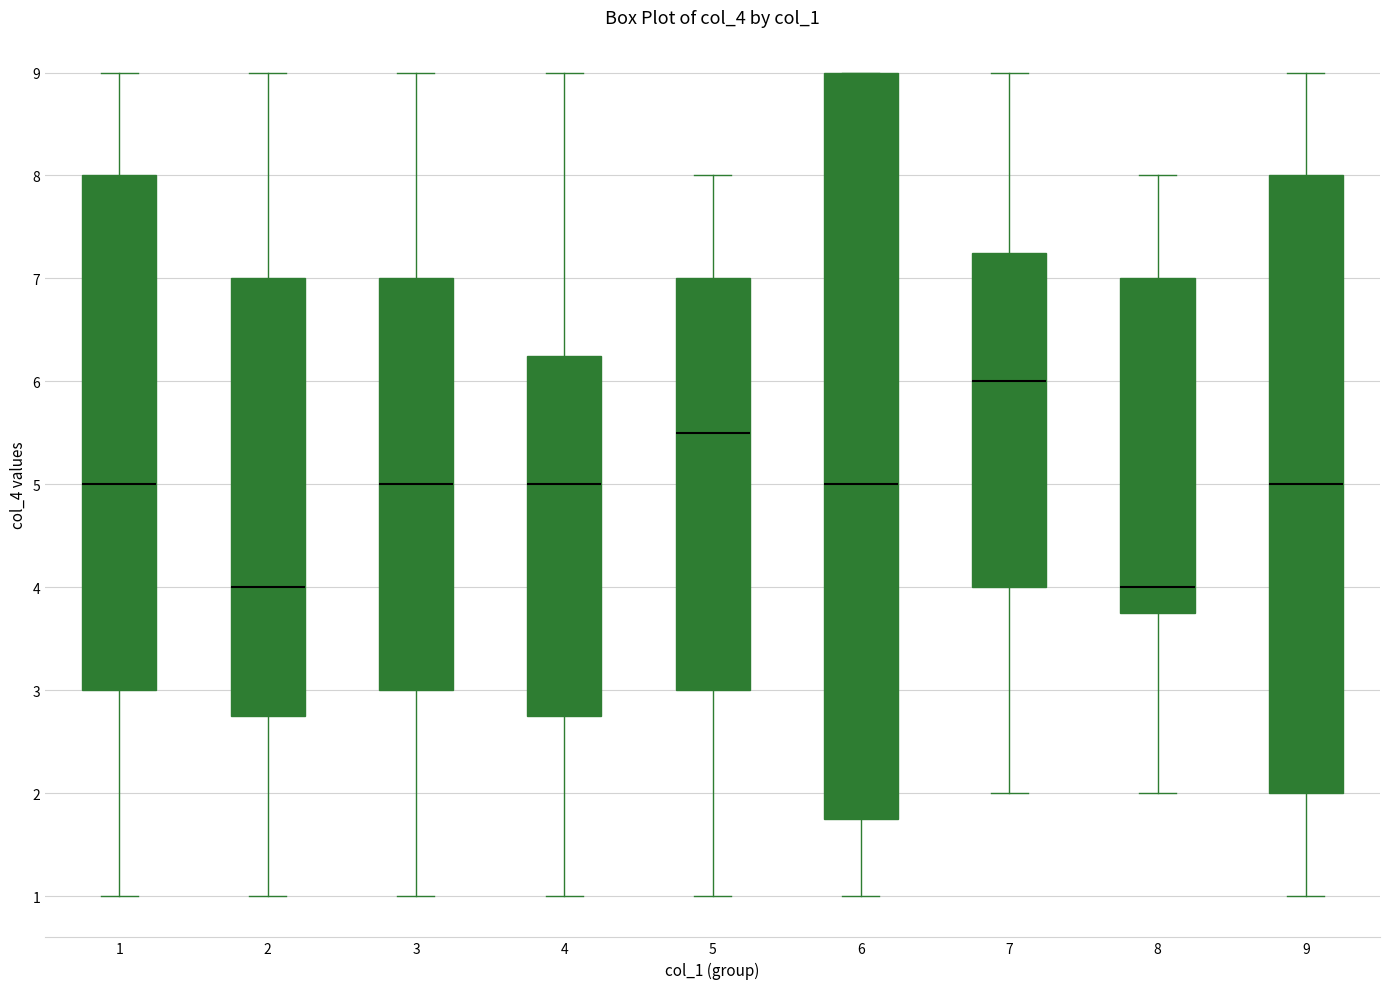

Reading left to right, transcribe this box plot: for each box, give where its median line is, the range the box spans, and where its two whiskers end, as read against the y-axis. The values are not printed on the chart, so give them approximately, as read against the axis.

1: median 5.0, box 3.0 to 8.0, whiskers 1.0 to 9.0
2: median 4.0, box 2.8 to 7.0, whiskers 1.0 to 9.0
3: median 5.0, box 3.0 to 7.0, whiskers 1.0 to 9.0
4: median 5.0, box 2.8 to 6.3, whiskers 1.0 to 9.0
5: median 5.5, box 3.0 to 7.0, whiskers 1.0 to 8.0
6: median 5.0, box 1.8 to 9.0, whiskers 1.0 to 9.0
7: median 6.0, box 4.0 to 7.3, whiskers 2.0 to 9.0
8: median 4.0, box 3.8 to 7.0, whiskers 2.0 to 8.0
9: median 5.0, box 2.0 to 8.0, whiskers 1.0 to 9.0